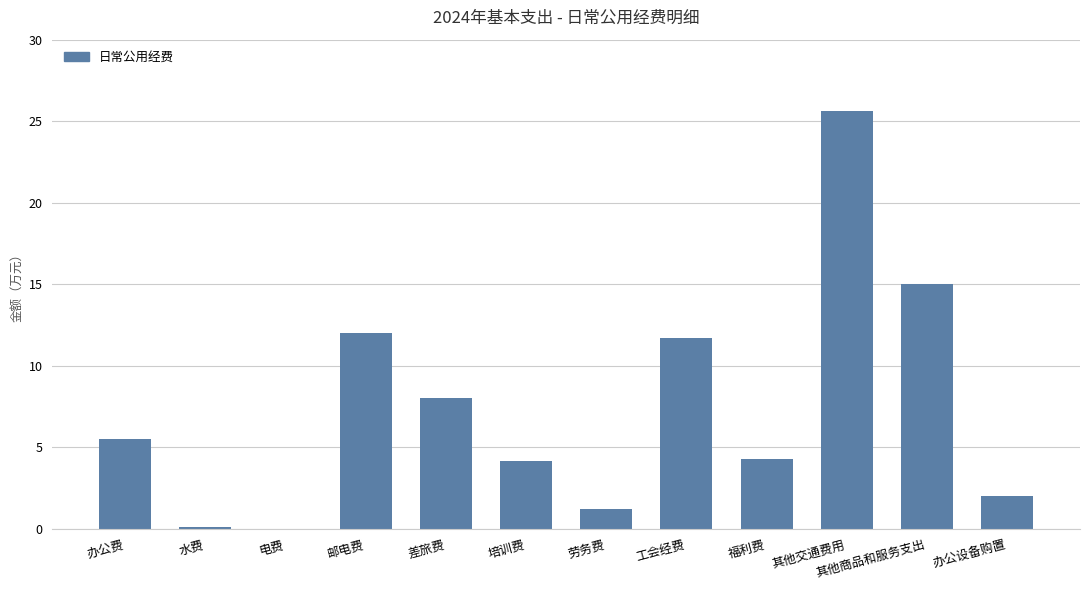

At which label does the data first exceed 5?

办公费